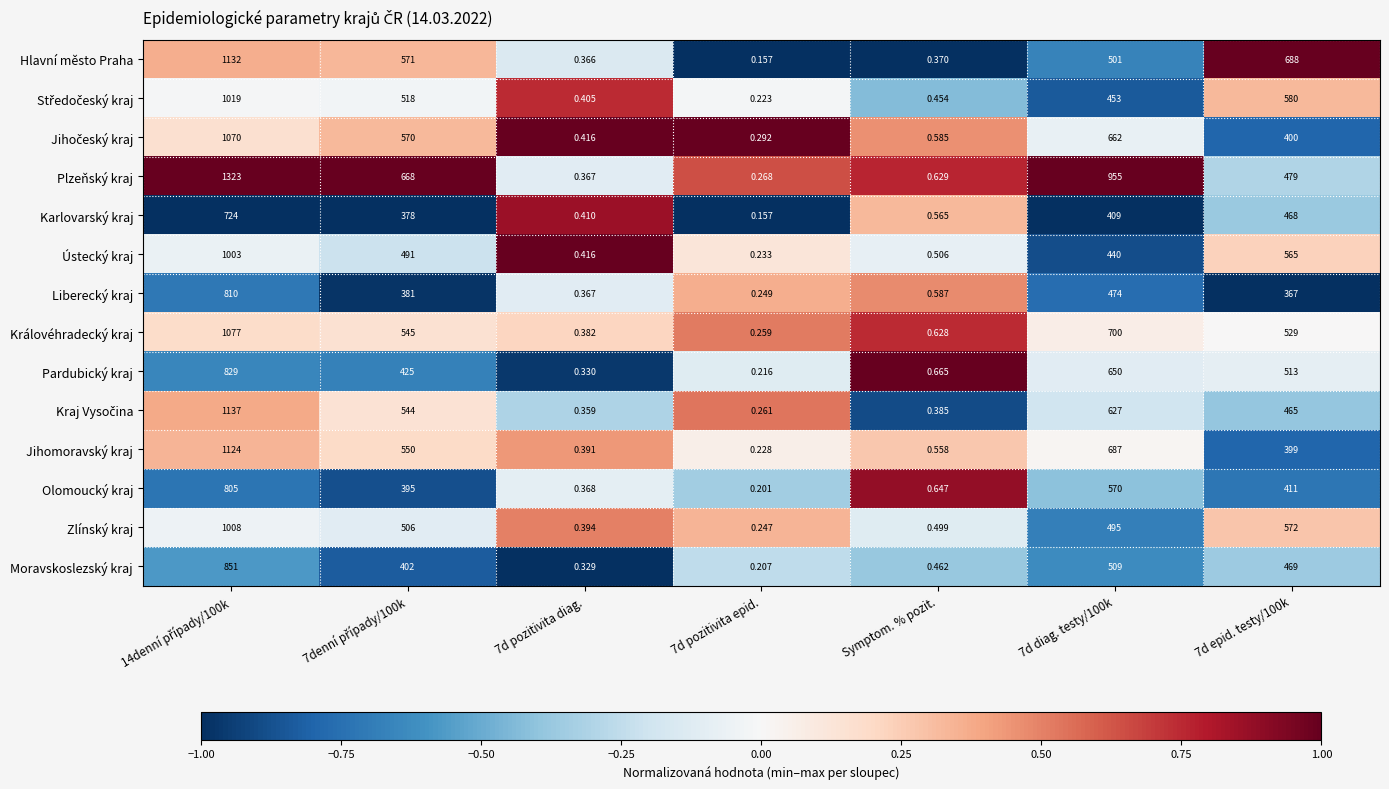

Which series has the largest total across all categories?

Plzeňský kraj